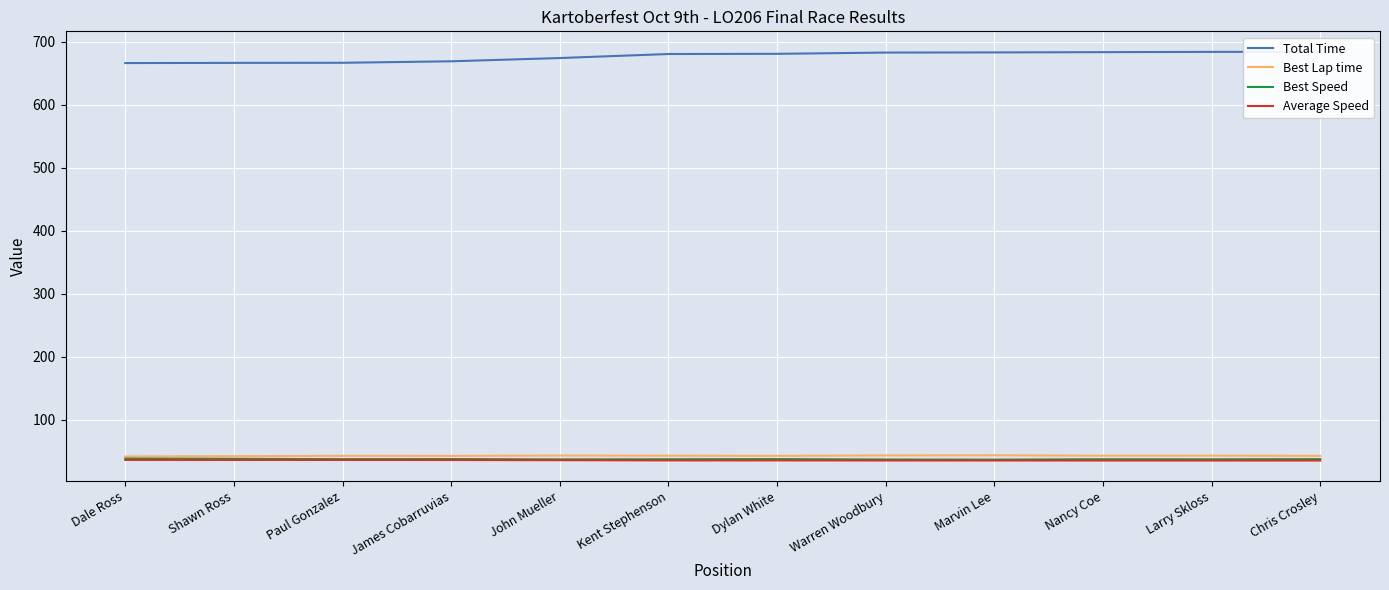

True or false: Best Speed and Average Speed intersect in this chart.

False